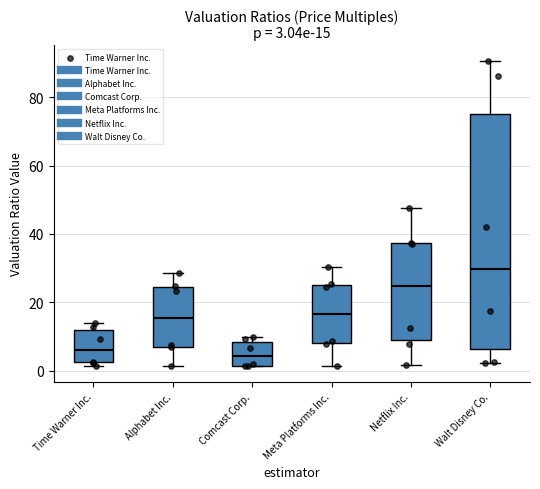

Which box is the tallest, from its lower edge to its upper edge?

Walt Disney Co.